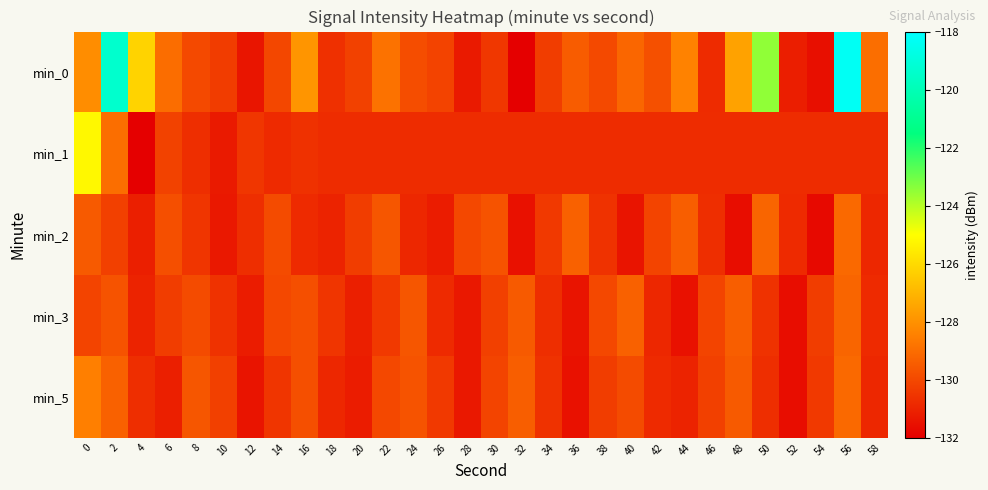

Reading right to left, transcribe all the data shown in this chart.

min_0: 58=-128.9	56=-118.3	54=-131.6	52=-131.2	50=-123.5	48=-127.5	46=-130.8	44=-128.4	42=-129.8	40=-129.2	38=-130.0	36=-129.4	34=-130.3	32=-132.1	30=-130.4	28=-131.2	26=-130.1	24=-129.9	22=-128.8	20=-130.2	18=-130.6	16=-127.9	14=-130.0	12=-131.4	10=-130.3	8=-130.0	6=-129.0	4=-126.2	2=-119.4	0=-128.1
min_1: 58=-130.8	56=-130.8	54=-130.8	52=-130.8	50=-130.8	48=-130.8	46=-130.8	44=-130.8	42=-130.8	40=-130.8	38=-130.8	36=-130.8	34=-130.8	32=-130.8	30=-130.8	28=-130.8	26=-130.8	24=-130.8	22=-130.8	20=-130.8	18=-130.8	16=-130.6	14=-130.8	12=-130.5	10=-131.2	8=-130.7	6=-130.1	4=-132.1	2=-128.9	0=-125.2
min_2: 58=-130.9	56=-129.1	54=-131.7	52=-130.8	50=-129.2	48=-131.6	46=-130.7	44=-129.4	42=-130.1	40=-131.4	38=-130.6	36=-129.3	34=-130.4	32=-131.5	30=-129.7	28=-130.0	26=-131.2	24=-130.9	22=-129.6	20=-130.3	18=-131.0	16=-130.8	14=-129.9	12=-130.7	10=-131.3	8=-130.5	6=-129.8	4=-131.1	2=-130.2	0=-129.5
min_3: 58=-130.8	56=-129.2	54=-130.3	52=-131.6	50=-130.6	48=-129.4	46=-130.1	44=-131.5	42=-130.9	40=-129.3	38=-130.0	36=-131.4	34=-130.7	32=-129.5	30=-130.2	28=-131.3	26=-130.8	24=-129.6	22=-130.4	20=-131.1	18=-130.5	16=-129.8	14=-130.0	12=-131.2	10=-130.6	8=-129.9	6=-130.3	4=-131.0	2=-129.7	0=-130.1
min_5: 58=-130.9	56=-129.1	54=-130.4	52=-131.6	50=-130.7	48=-129.5	46=-130.2	44=-131.0	42=-130.8	40=-129.9	38=-130.3	36=-131.5	34=-130.6	32=-129.4	30=-130.1	28=-131.3	26=-130.4	24=-129.7	22=-130.0	20=-131.2	18=-130.9	16=-129.8	14=-130.5	12=-131.4	10=-130.2	8=-129.6	6=-131.1	4=-130.7	2=-129.3	0=-128.5